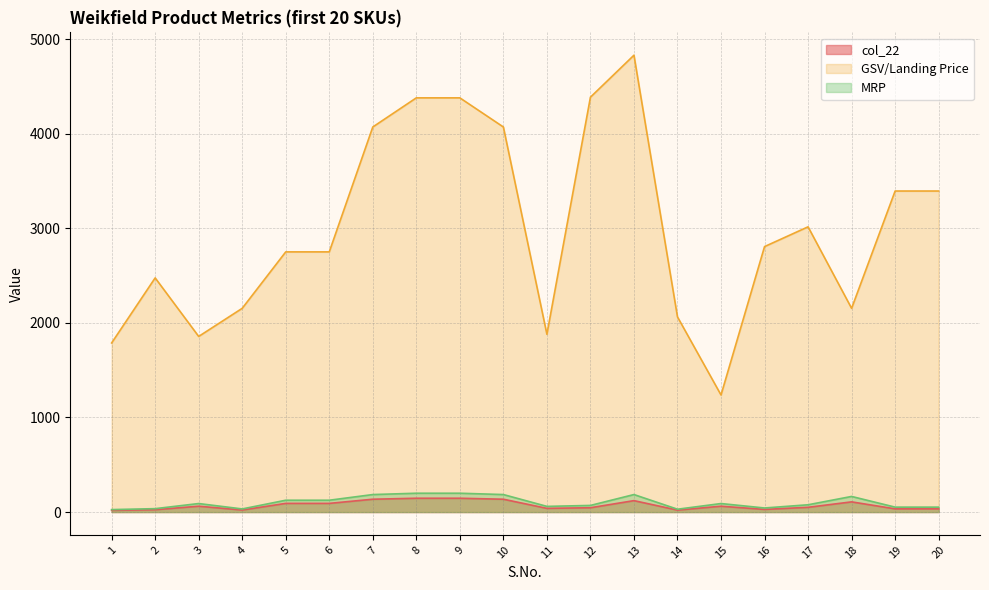

At which category does the chart reach its peak across all series?

13